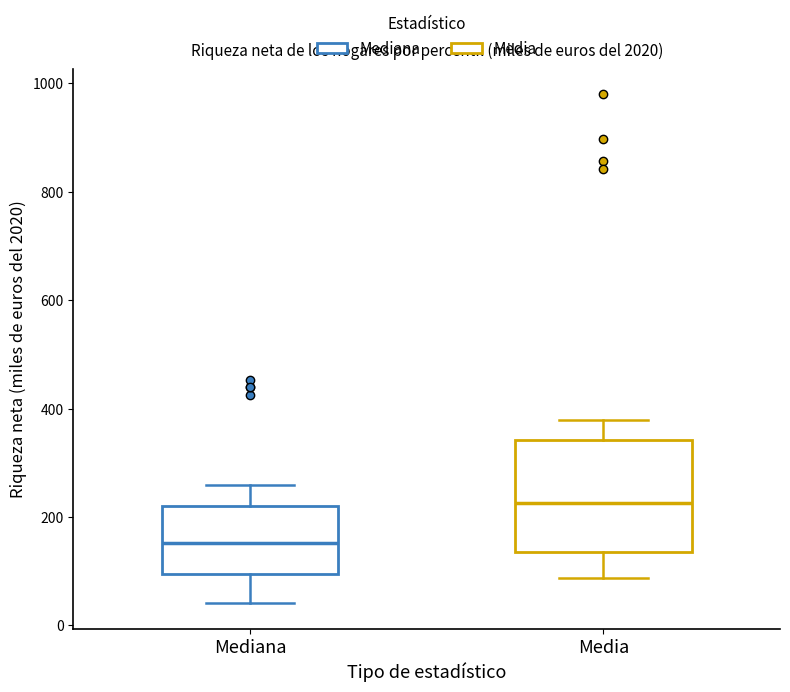

Comparing the boxes themselves (not the whiskers), which one is the tallest?

Media